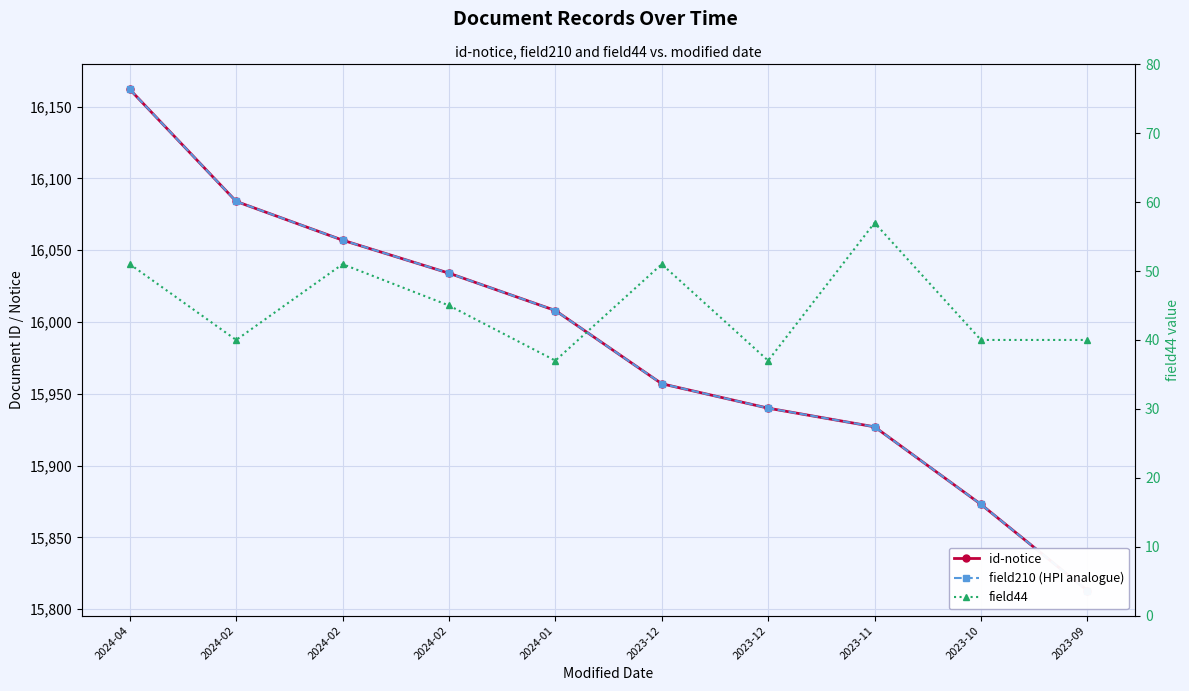

How many data points in id-notice are above 16008?

4